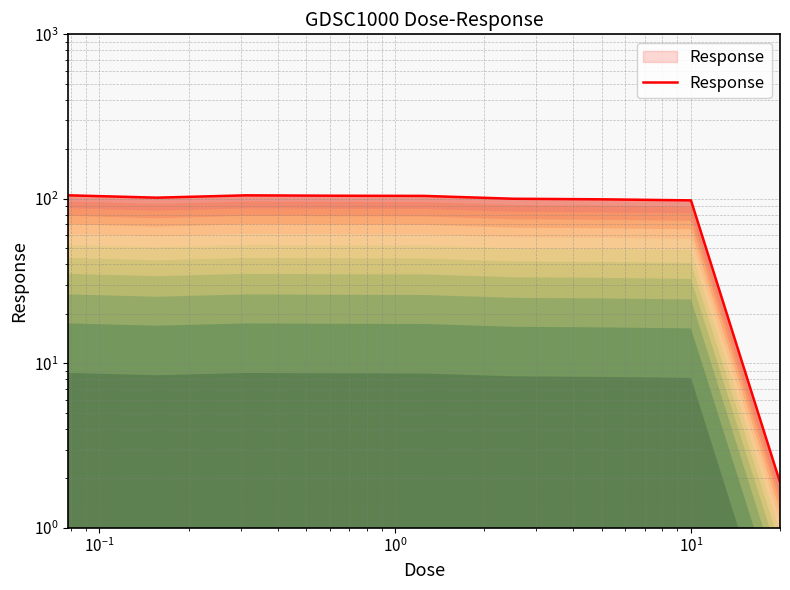

What is the maximum value shown in the chart?

105.2